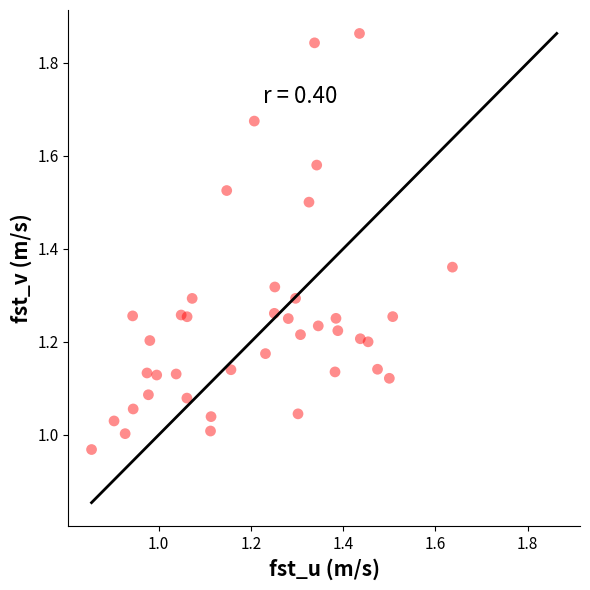

What is the range of Y values (max minus min)?

0.9